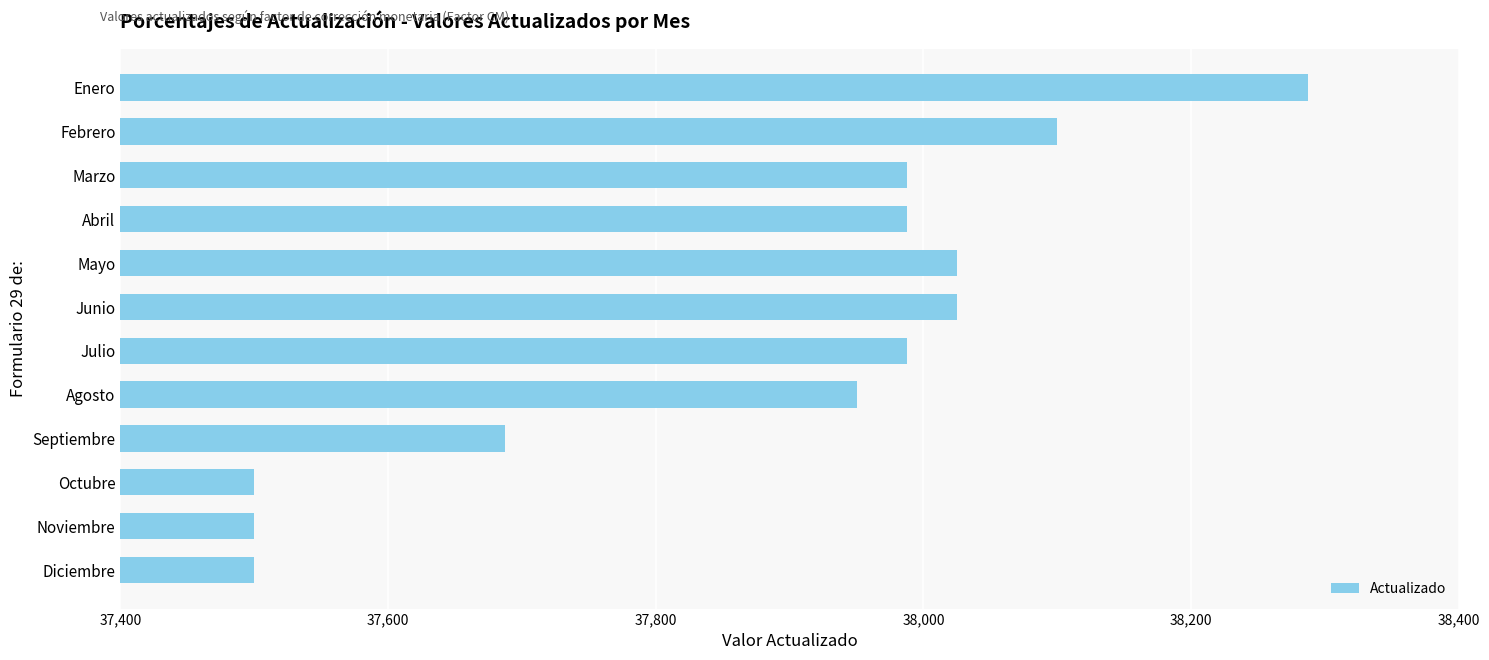

True or false: the data shows 59369.4 at Diciembre.

False